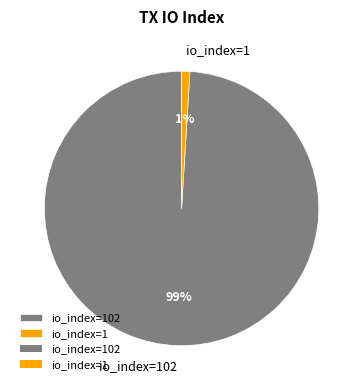

Does io_index=102 account for over 50% of the chart?

Yes